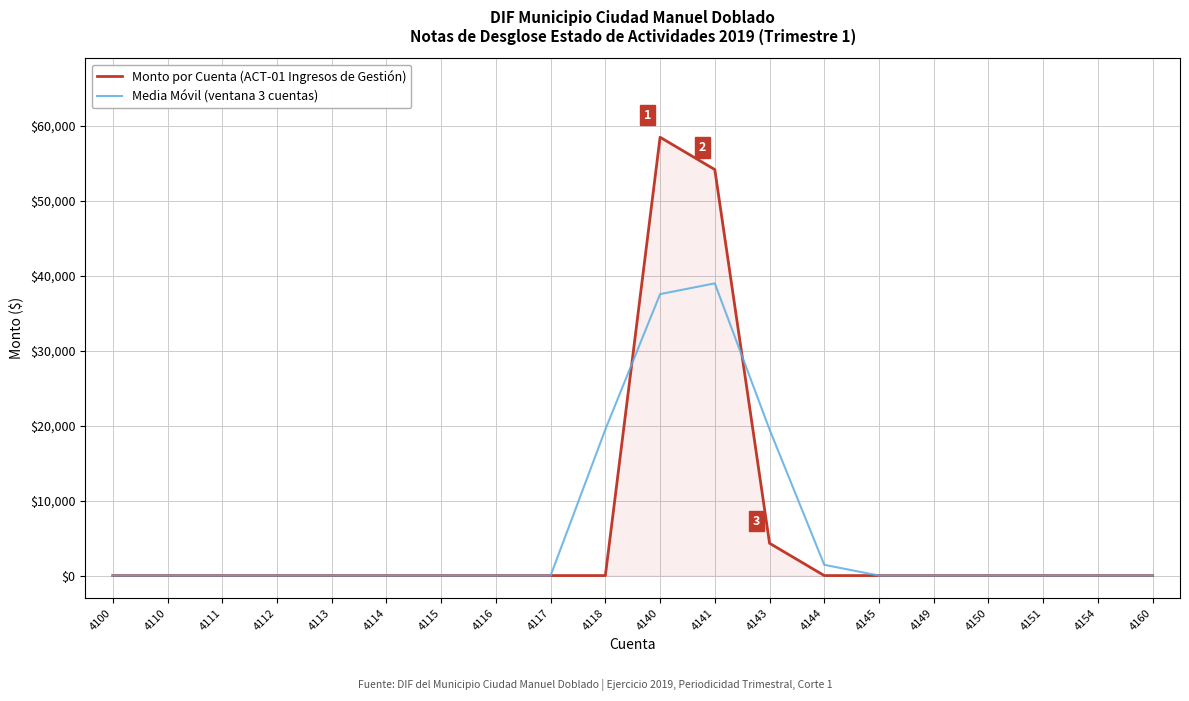

True or false: Monto por Cuenta (ACT-01 Ingresos de Gestión) has a value of 0.0 at 4118.

True